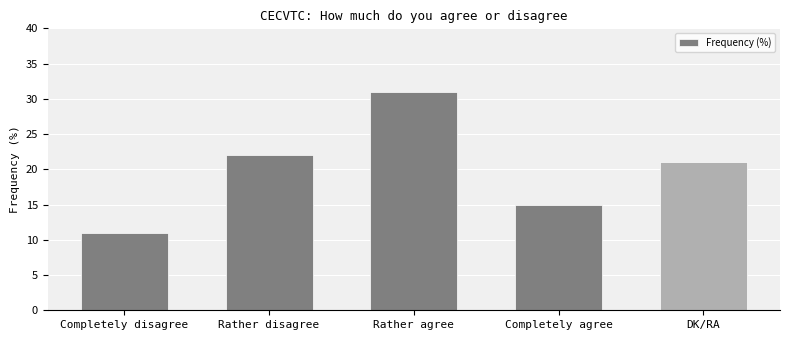

Does the chart contain any negative values?

No